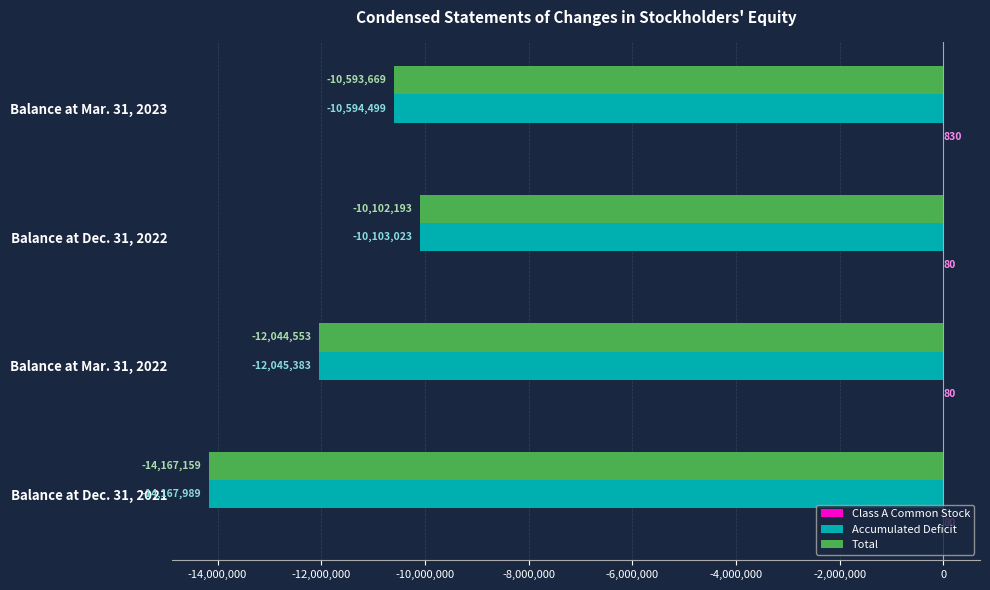

Where is Total nearest to the value -12134676?

Balance at Mar. 31, 2022